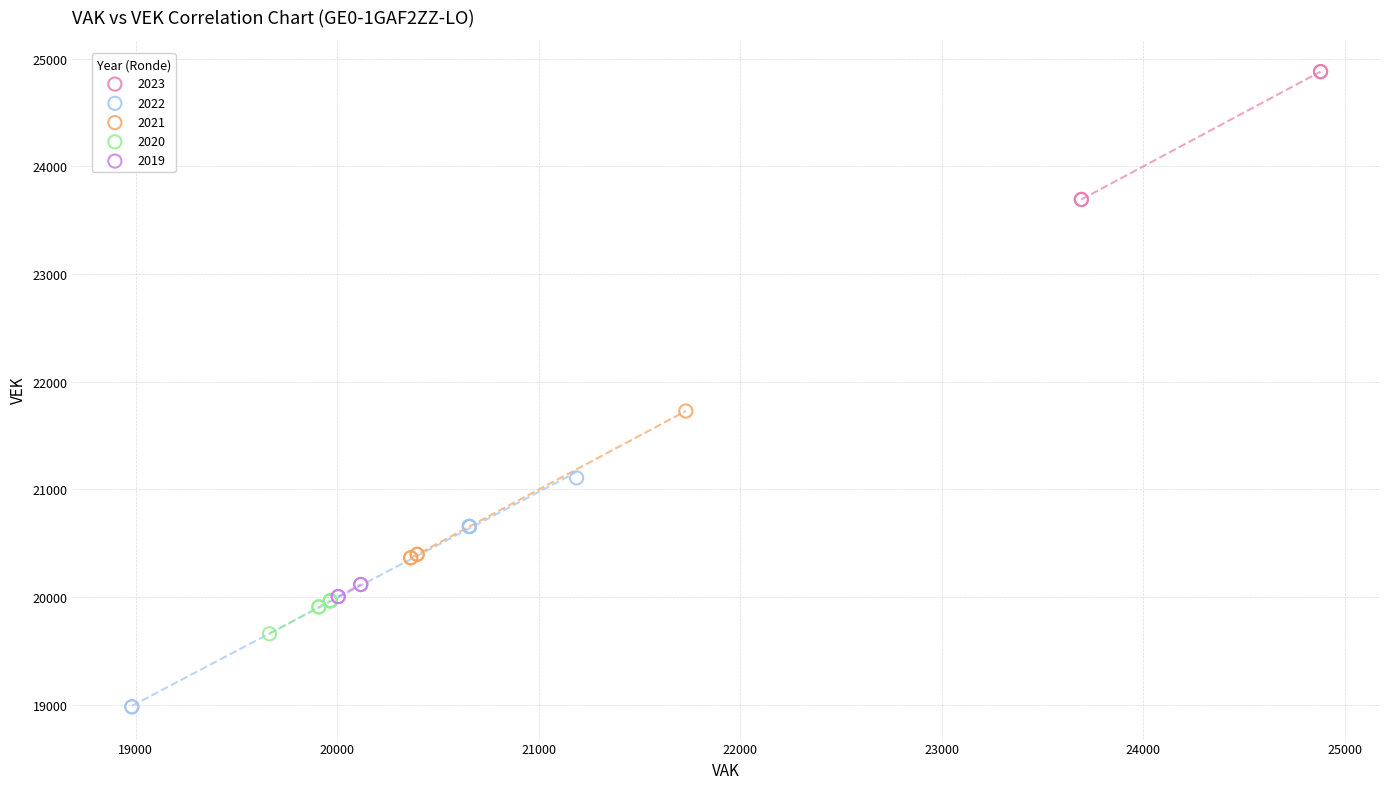

Which series has the widest spread of Y values?

2022